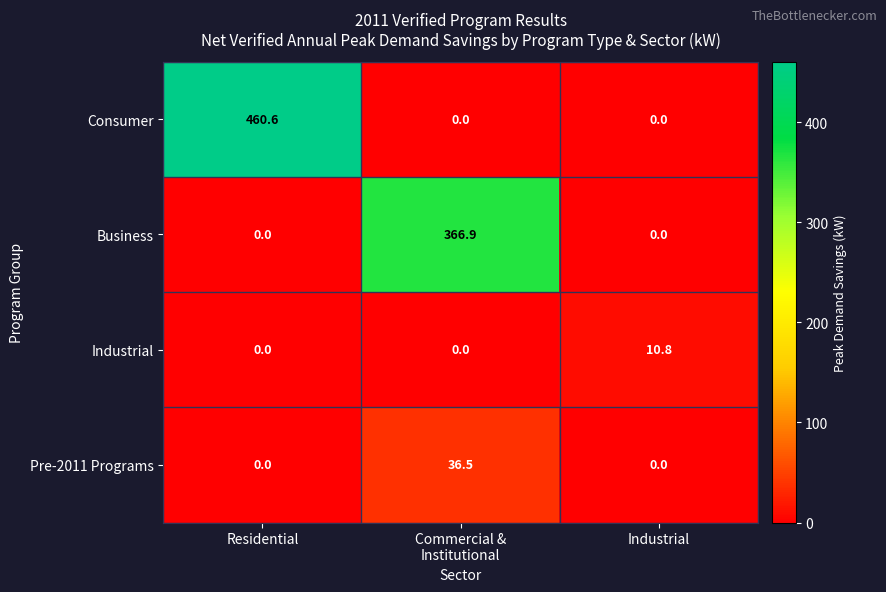

True or false: Consumer has a value of 715.1 at Residential.

False